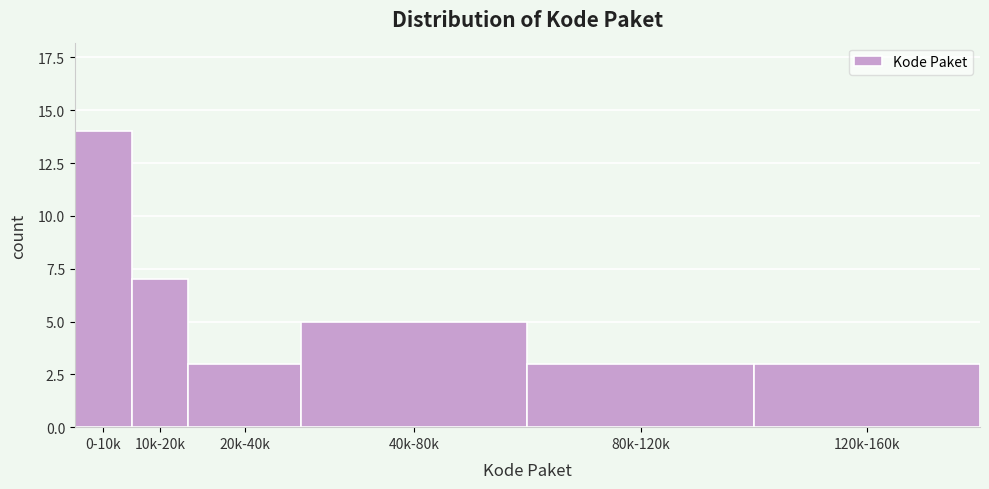

Reading left to right, transcribe all the data shown in this chart.

0-10k=14	10k-20k=7	20k-40k=3	40k-80k=5	80k-120k=3	120k-160k=3